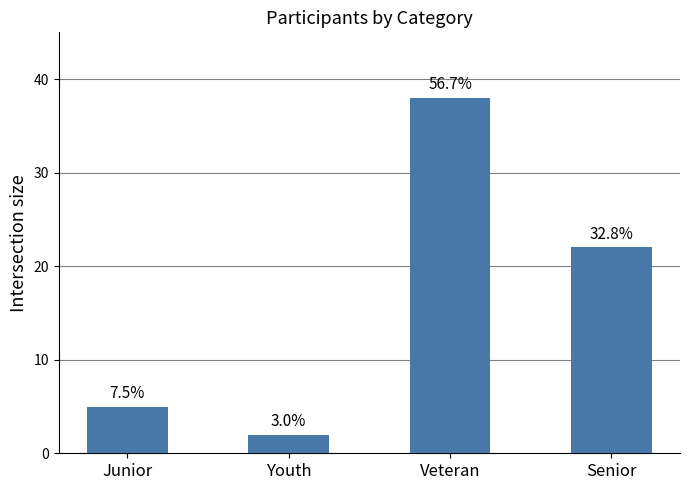

Reading right to left, list all the values displayed in this chart.

22	38	2	5